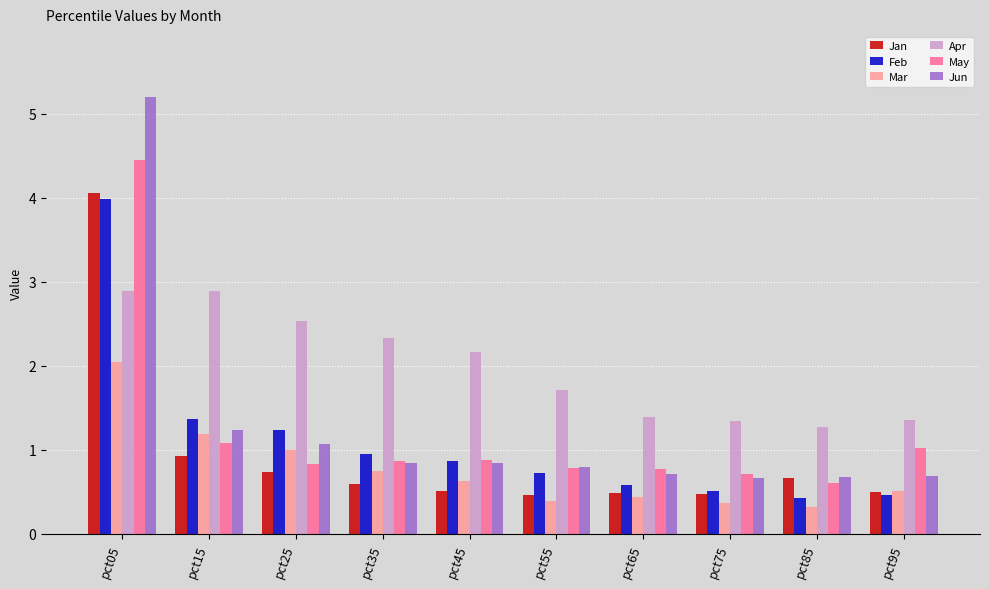

Which series has the largest total across all categories?

Apr